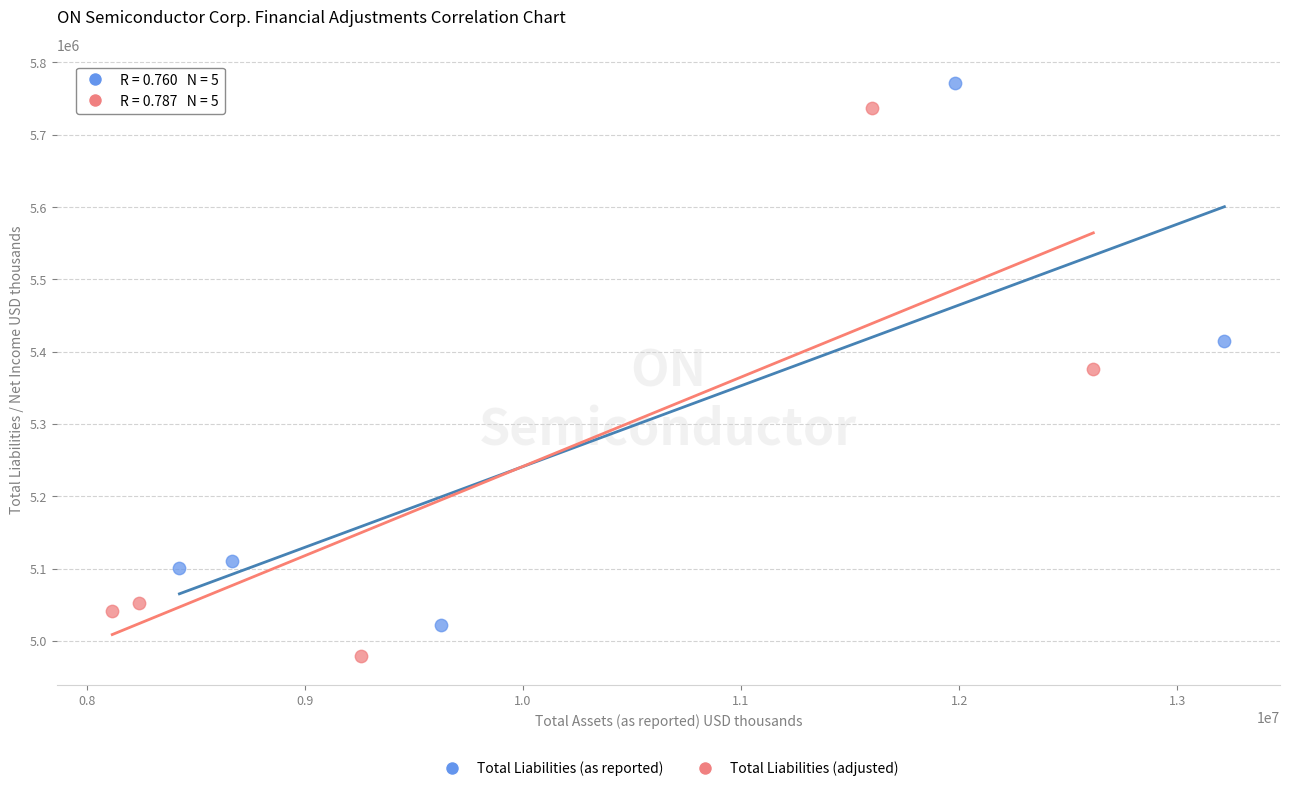

What are all the series names shown in the legend?

Total Liabilities (as reported), Total Liabilities (adjusted)